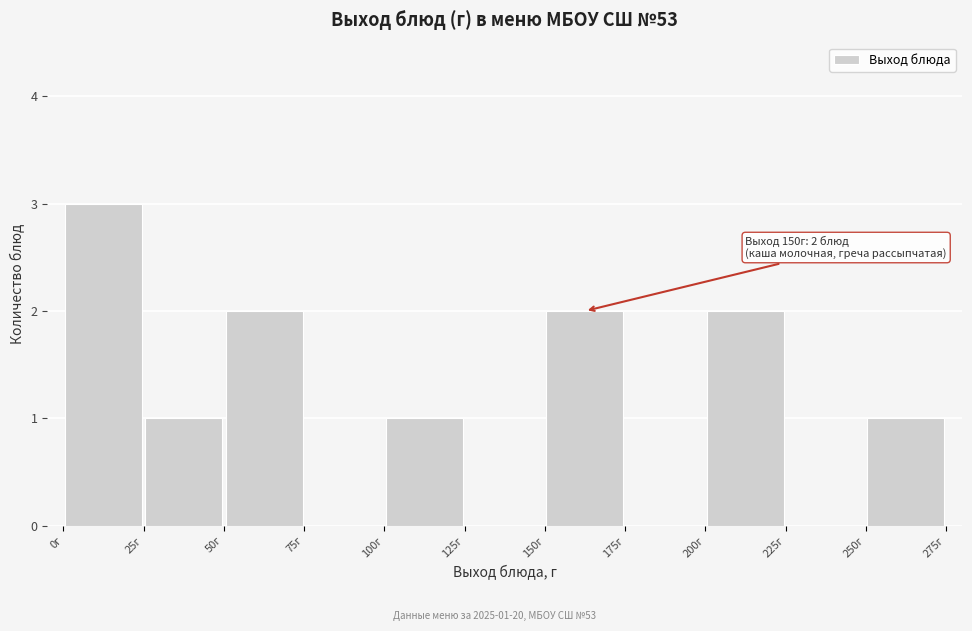

Over which range of the x-axis is the bar tallest?

0 to 25